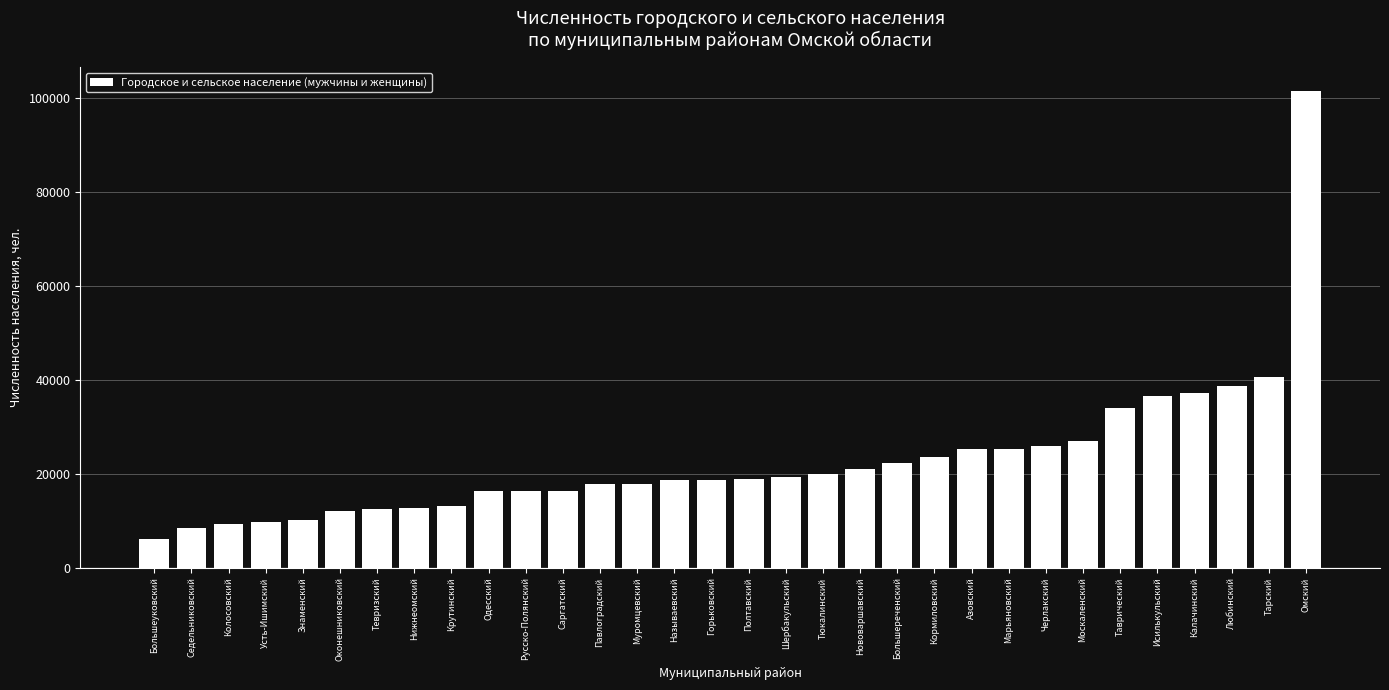

Which category has the lowest value across all series?

Большеуковский